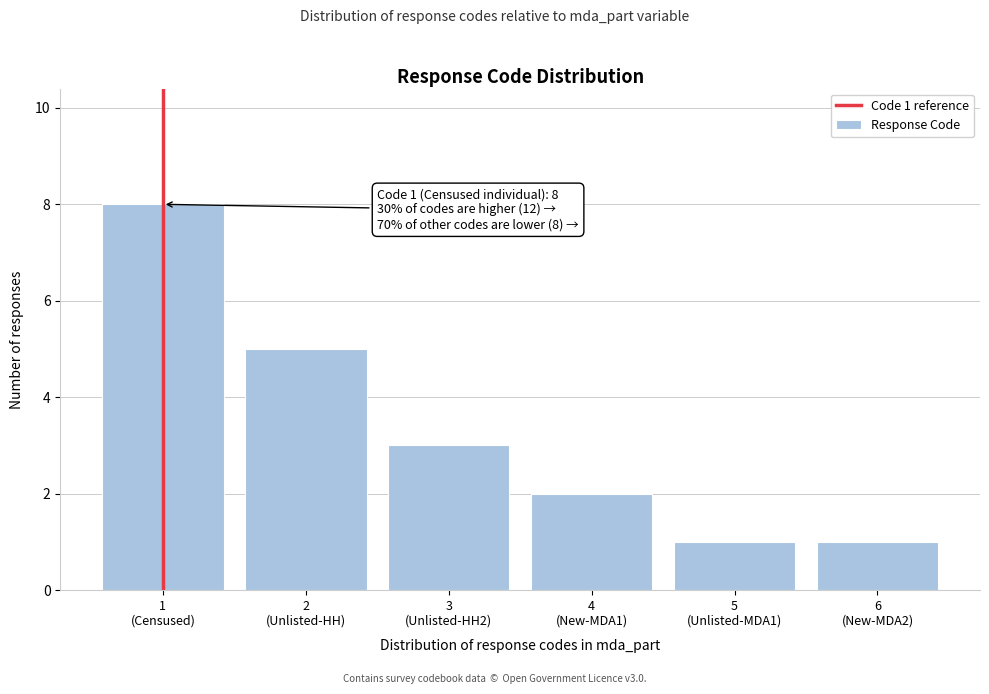

Reading left to right, what are all the values shown in this chart?

8	5	3	2	1	1